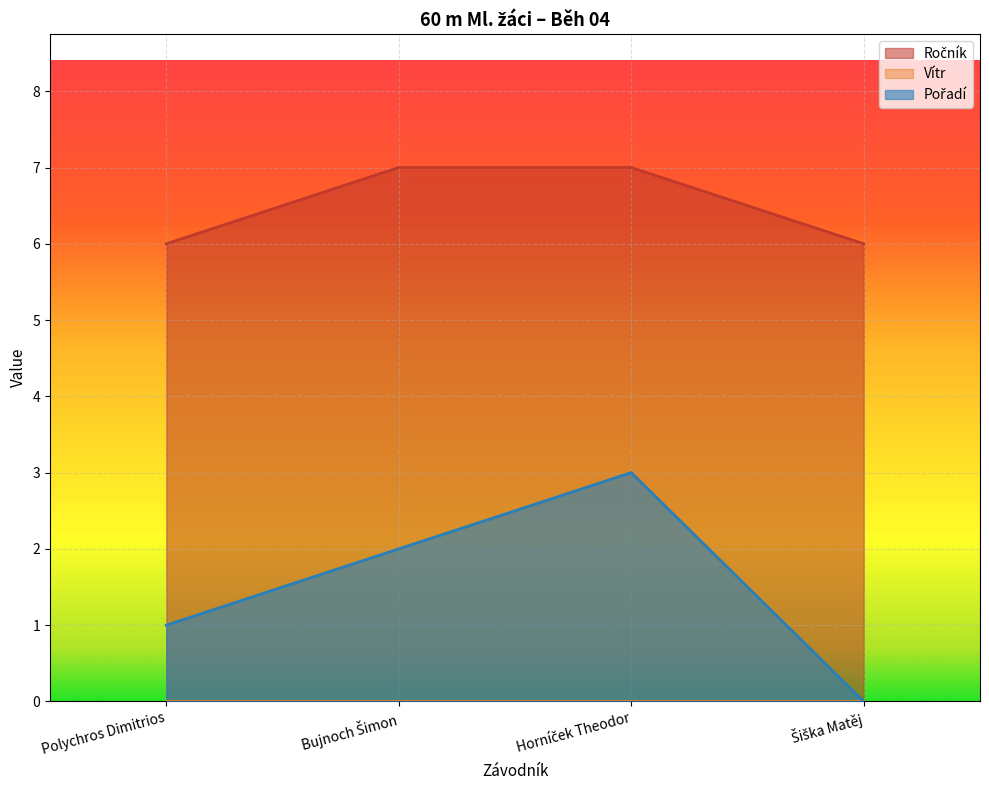

What is the difference between the second highest and minimum values in the Pořadí series?

2